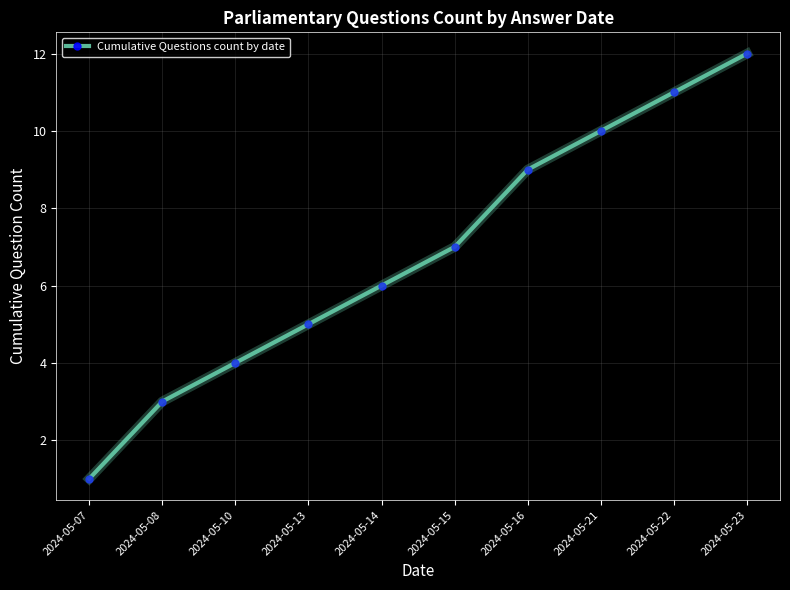

At which label is the value closest to 6?

2024-05-14